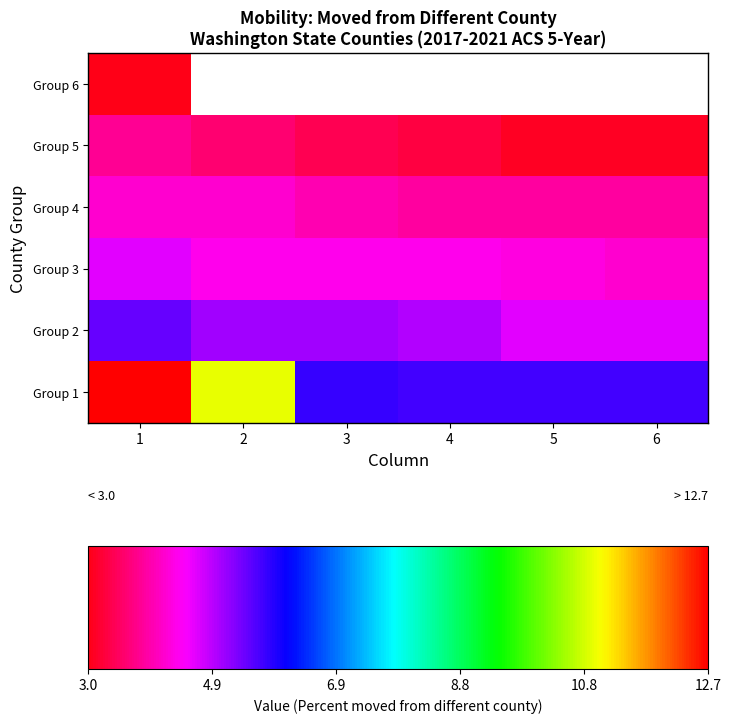

How many categories are shown in the chart?

6